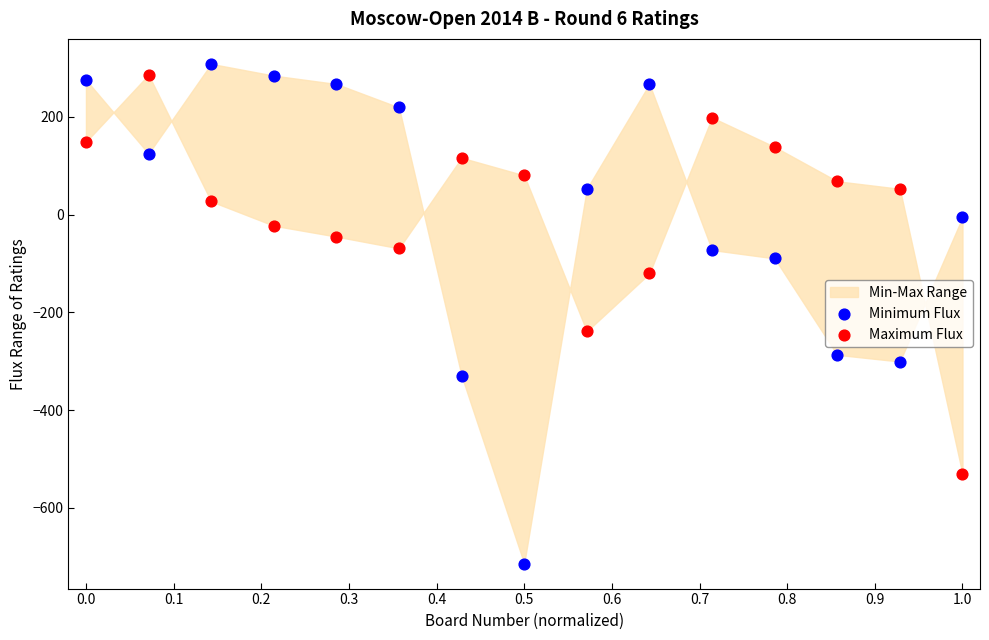

Which series has the widest spread of Y values?

Minimum Flux